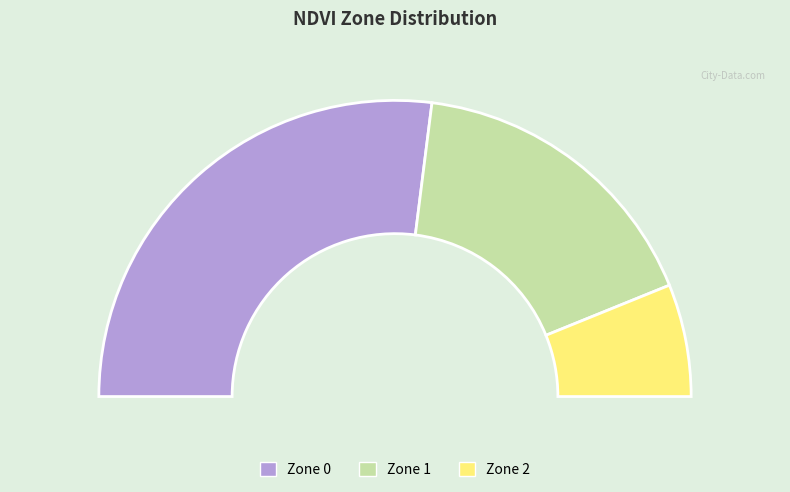

To the nearest percent, what percentage of the pie is Zone 1?

34%